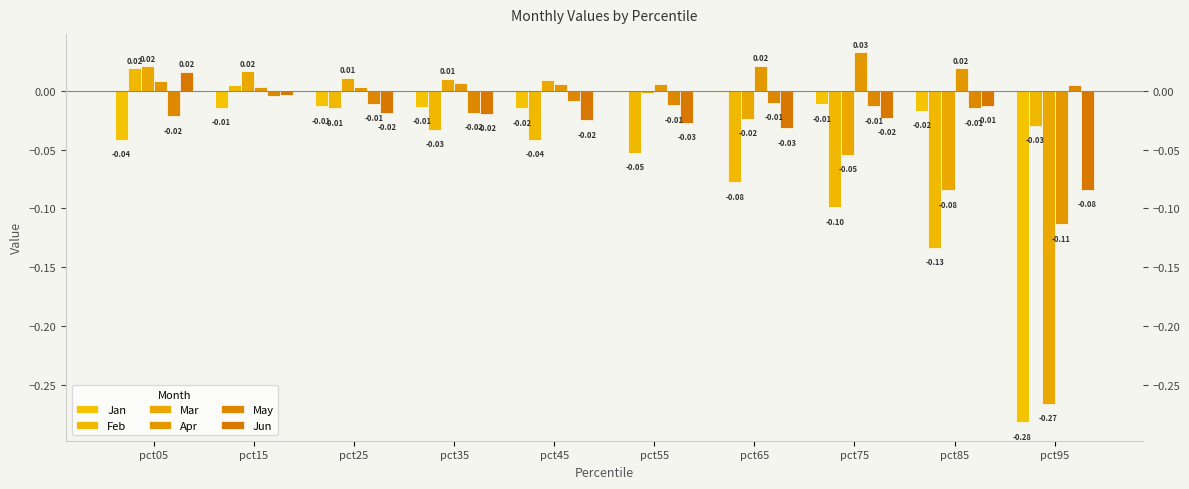

Is the value of Mar at pct55 greater than the value of Jun at pct65?

Yes